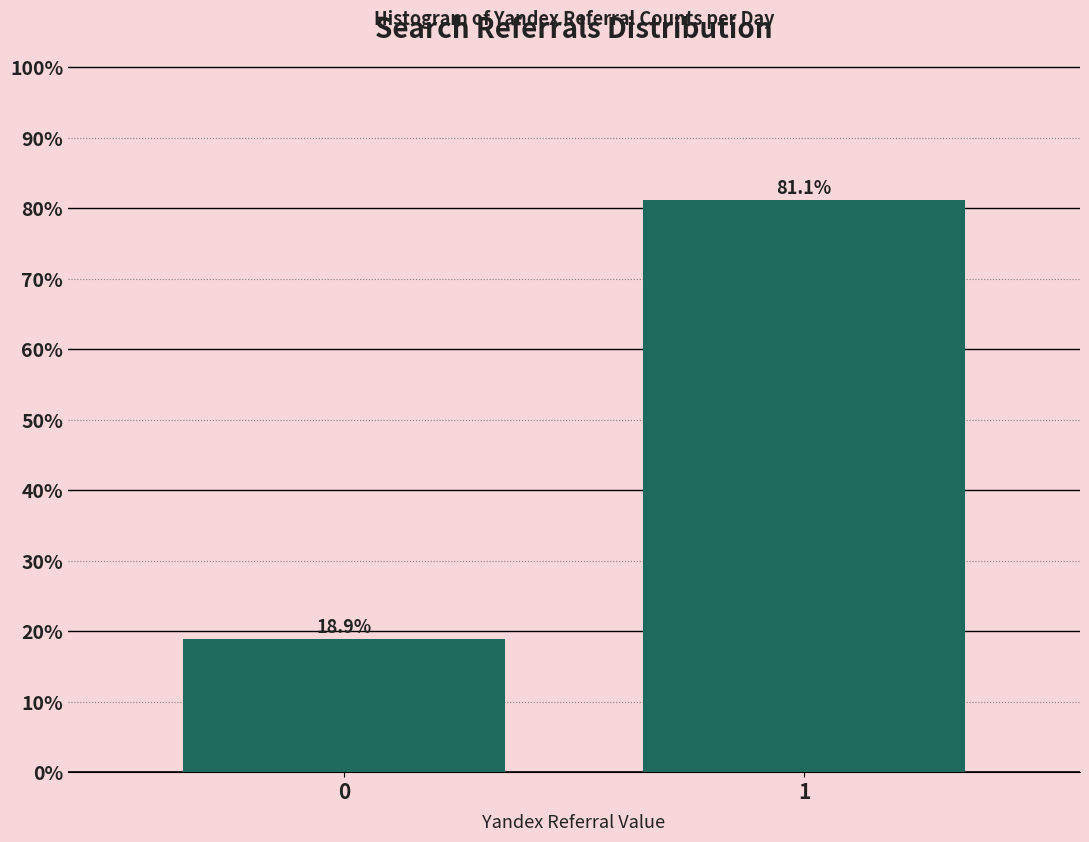

Reading left to right, extract all data points from this chart.

18.9	81.1